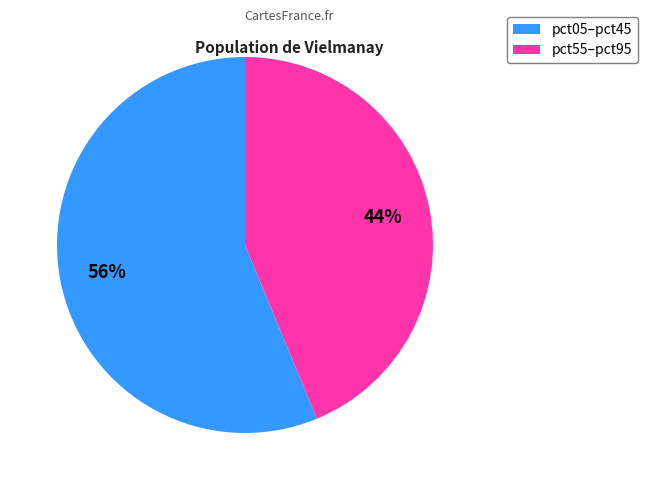

To the nearest percent, what is the average slice percentage?

50%